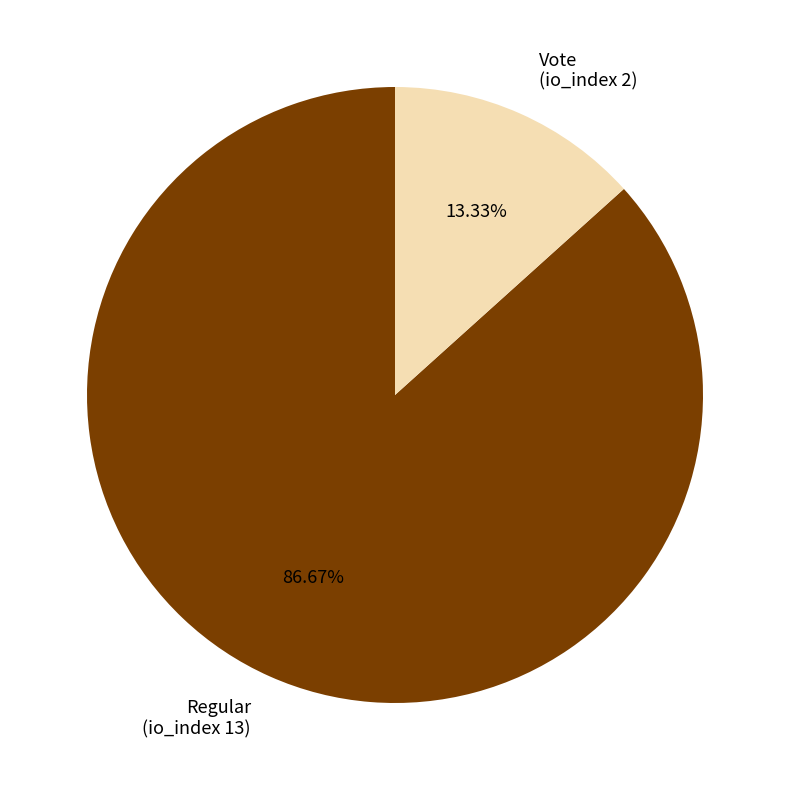

Is there any slice that represents more than half of the pie?

Yes